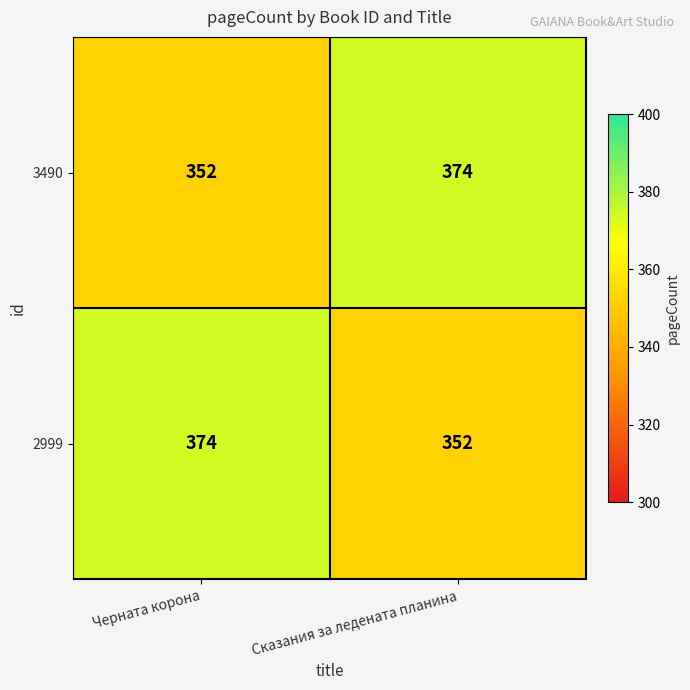

What is the minimum value for 2999?

352